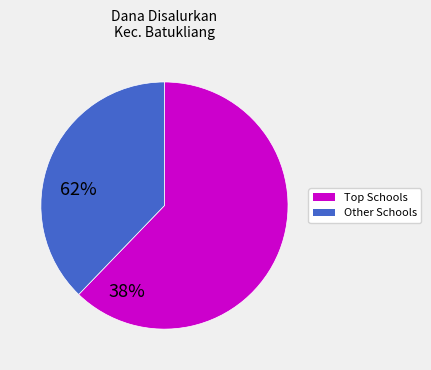

Does any single category account for the majority?

Yes